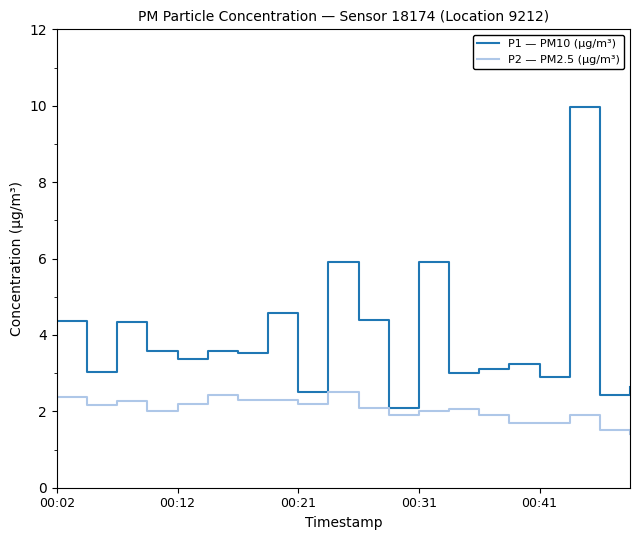

List the series in order of their peak value, lowest first.

P2 — PM2.5 (μg/m³), P1 — PM10 (μg/m³)